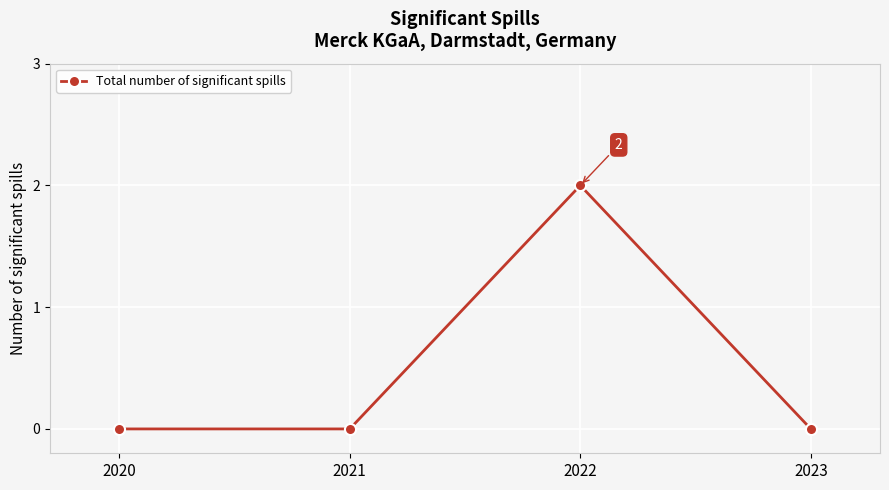

What is the sum of all values?

2